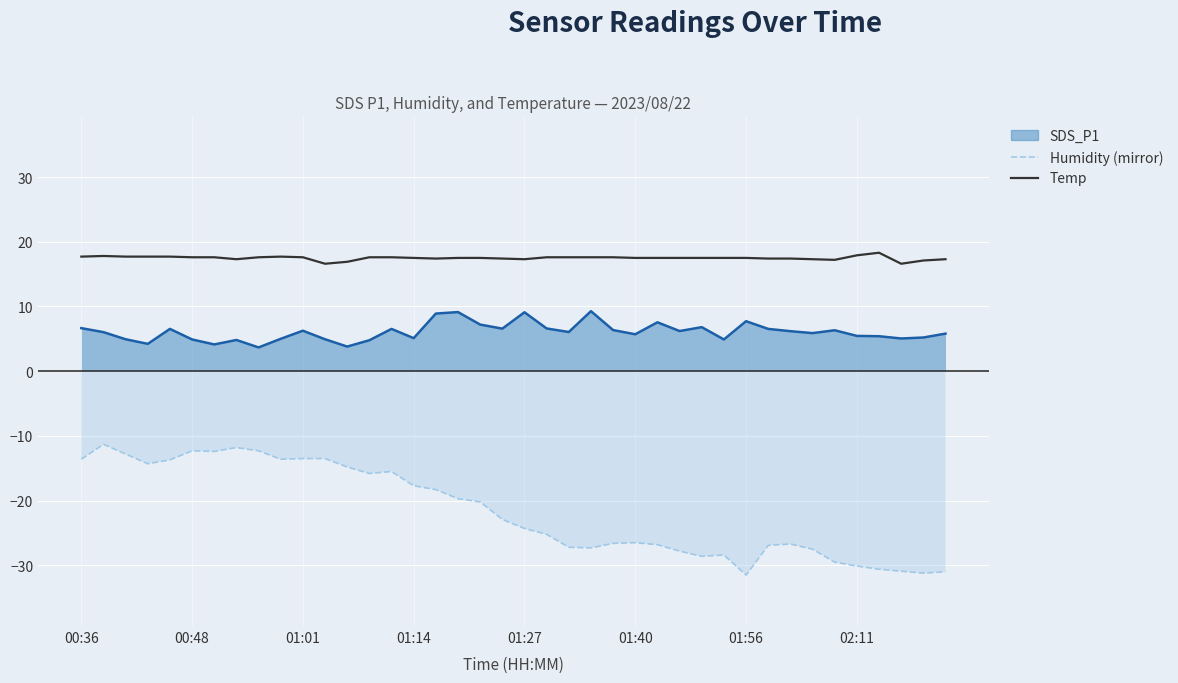

What is the maximum value shown in the chart?

18.3